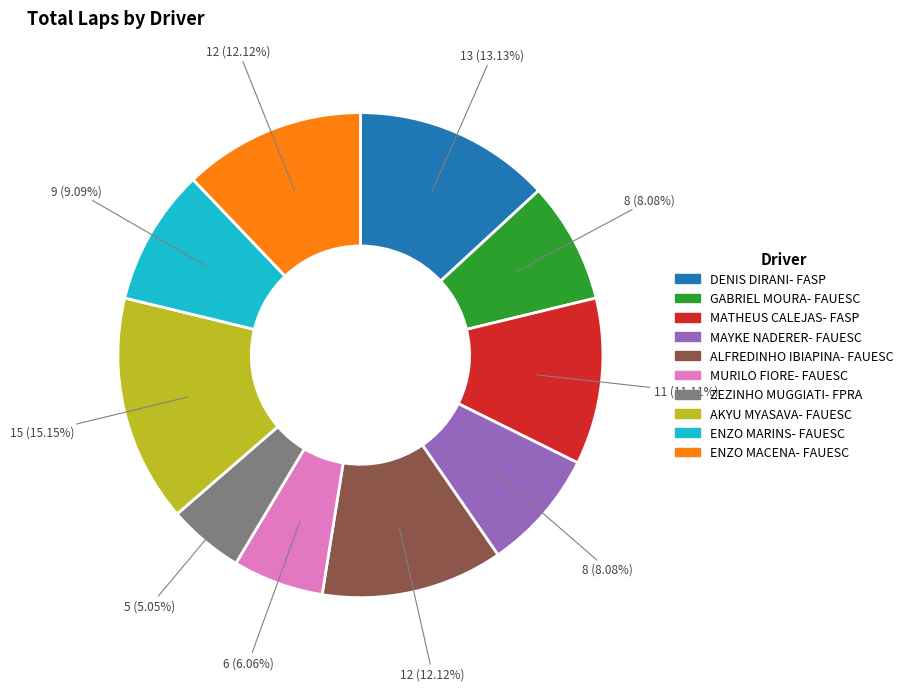

What percentage is the AKYU MYASAVA- FAUESC slice, to the nearest percent?

15%